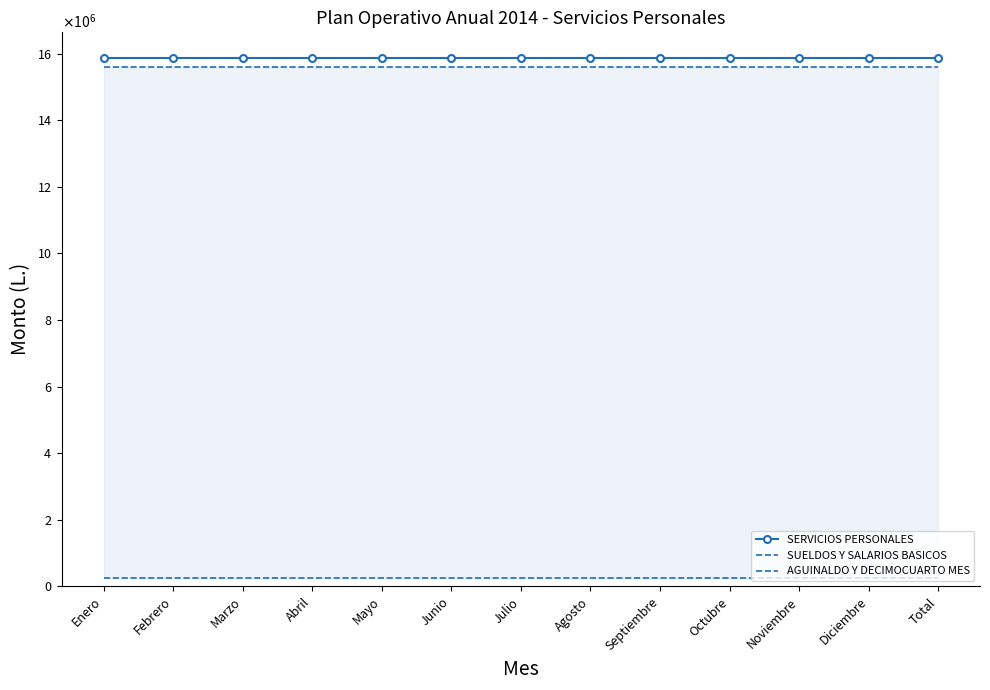

True or false: SERVICIOS PERSONALES has more than 2 interior local peaks.

False